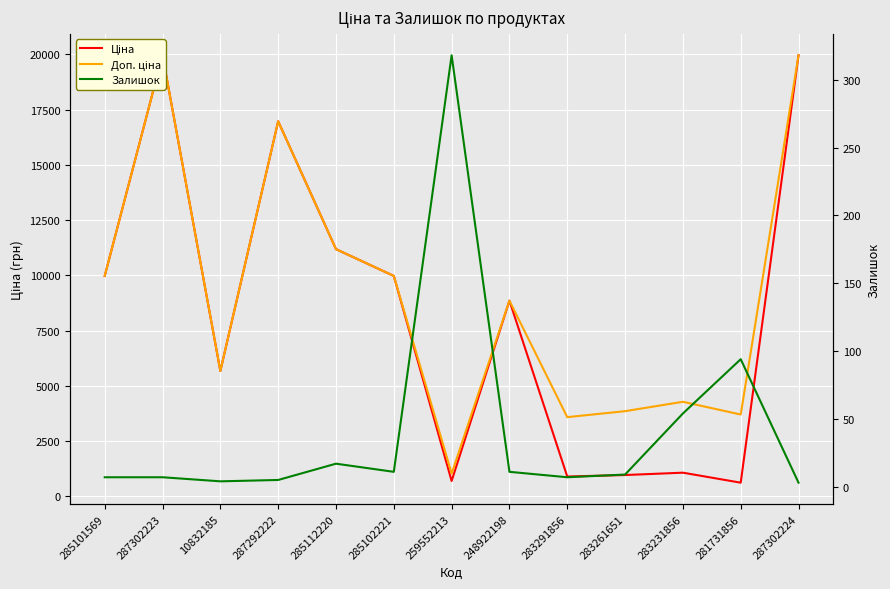

True or false: Доп. ціна and Ціна intersect in this chart.

False